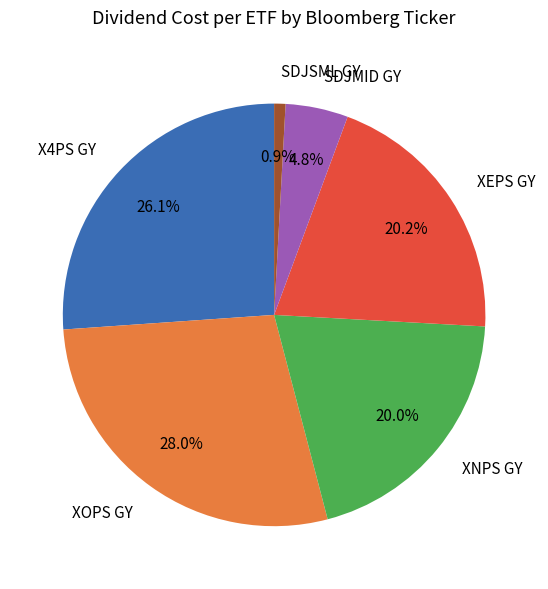

Count the number of slices in the pie.

6